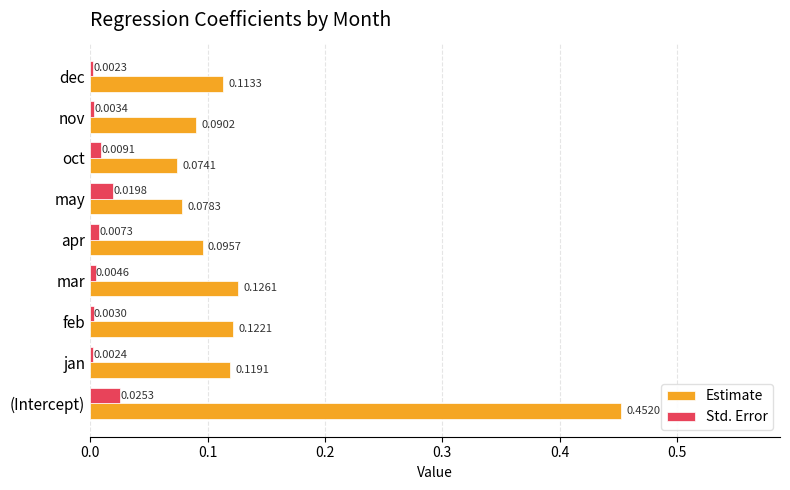

Which series has the widest spread of values?

Estimate